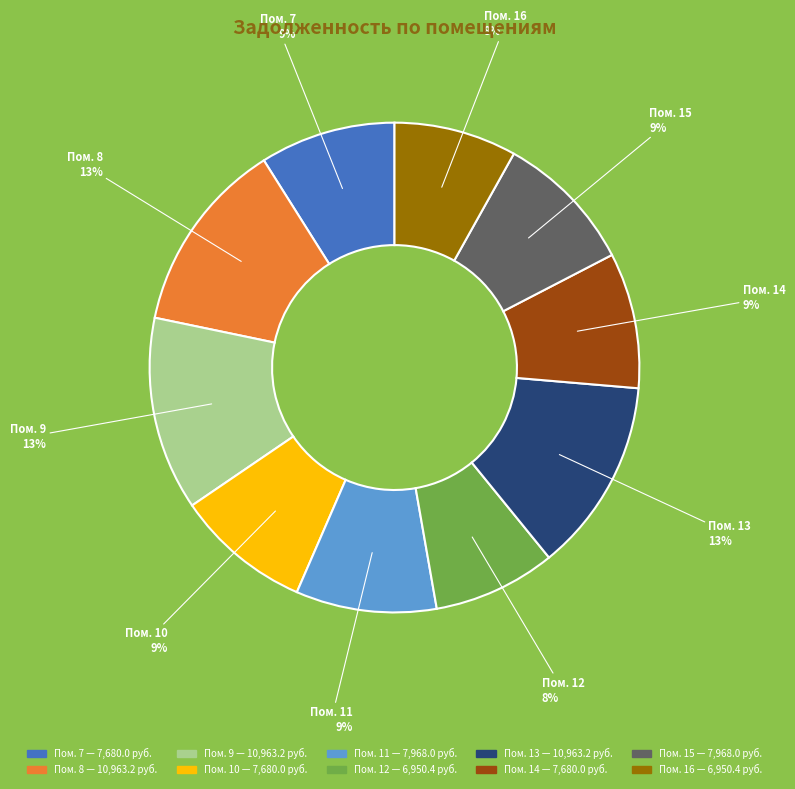

To the nearest percent, what is the average slice percentage?

10%